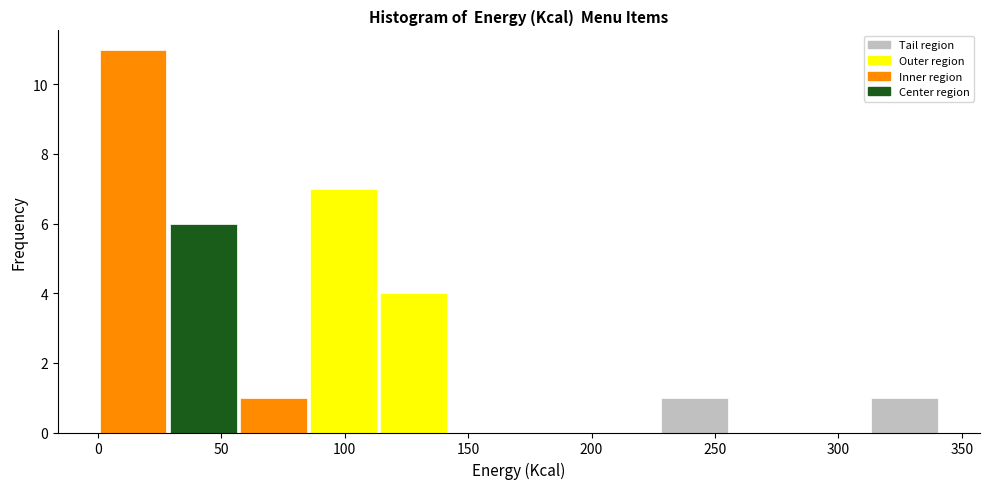

How tall is the bar that spans 225 to 255 on the x-axis? Neither the bar edges nor the heights are printed on the chart, so give them approximately, as read against the axes.

1